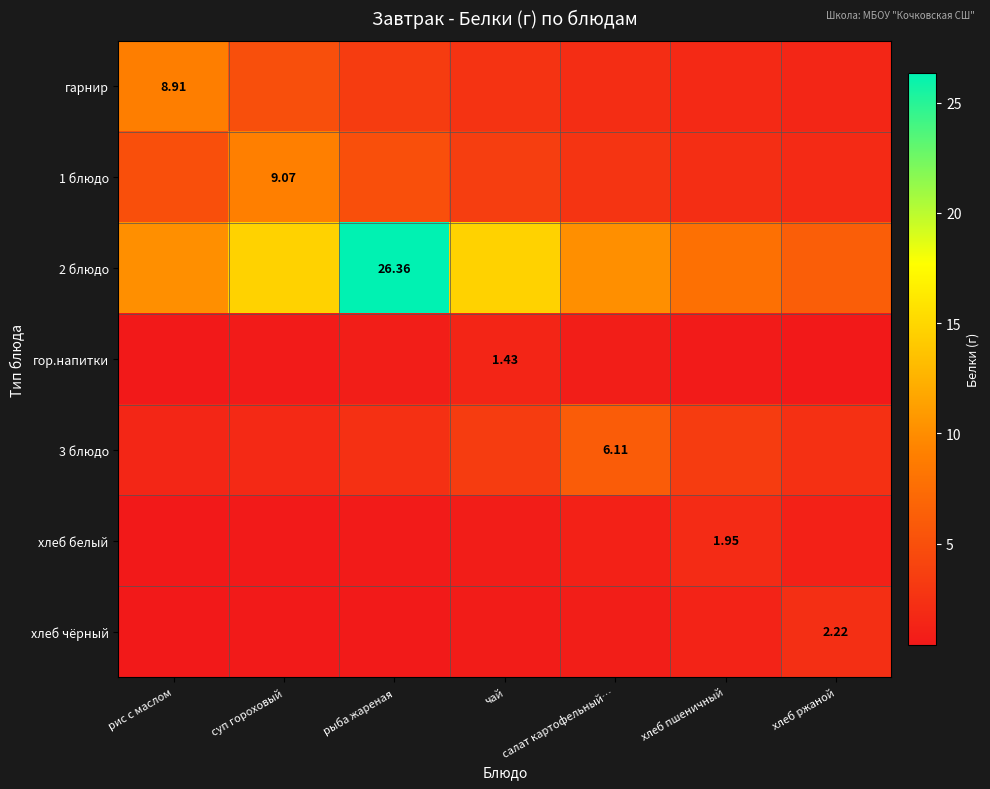

What is the total value across all series at чай?

27.0